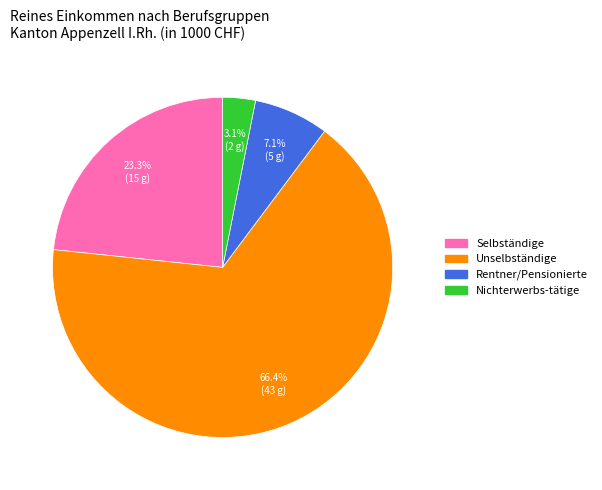

Count the number of slices in the pie.

4